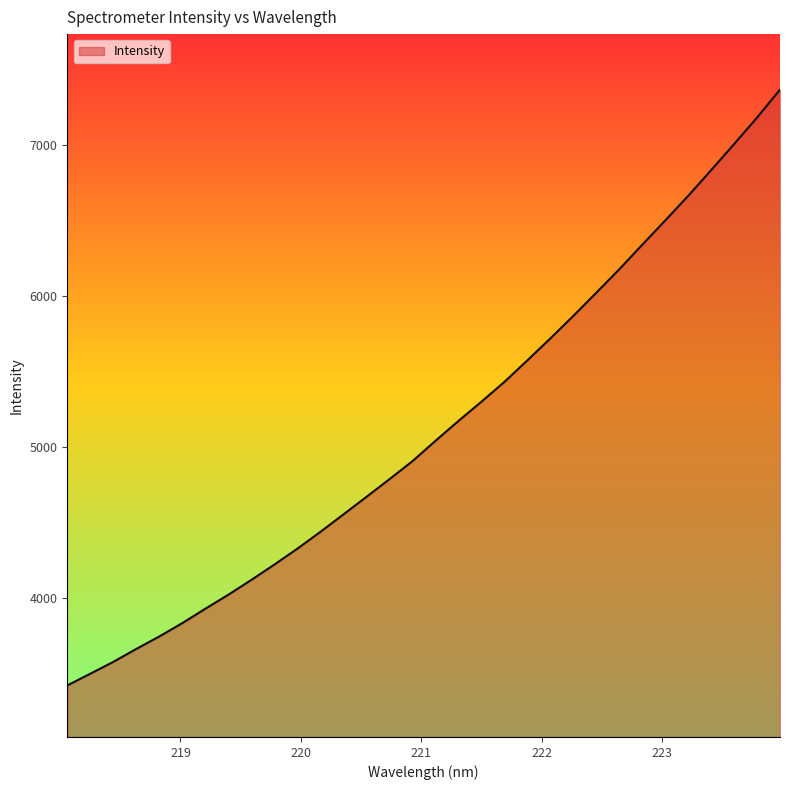

What is the difference between the maximum and minimum values?

3951.6